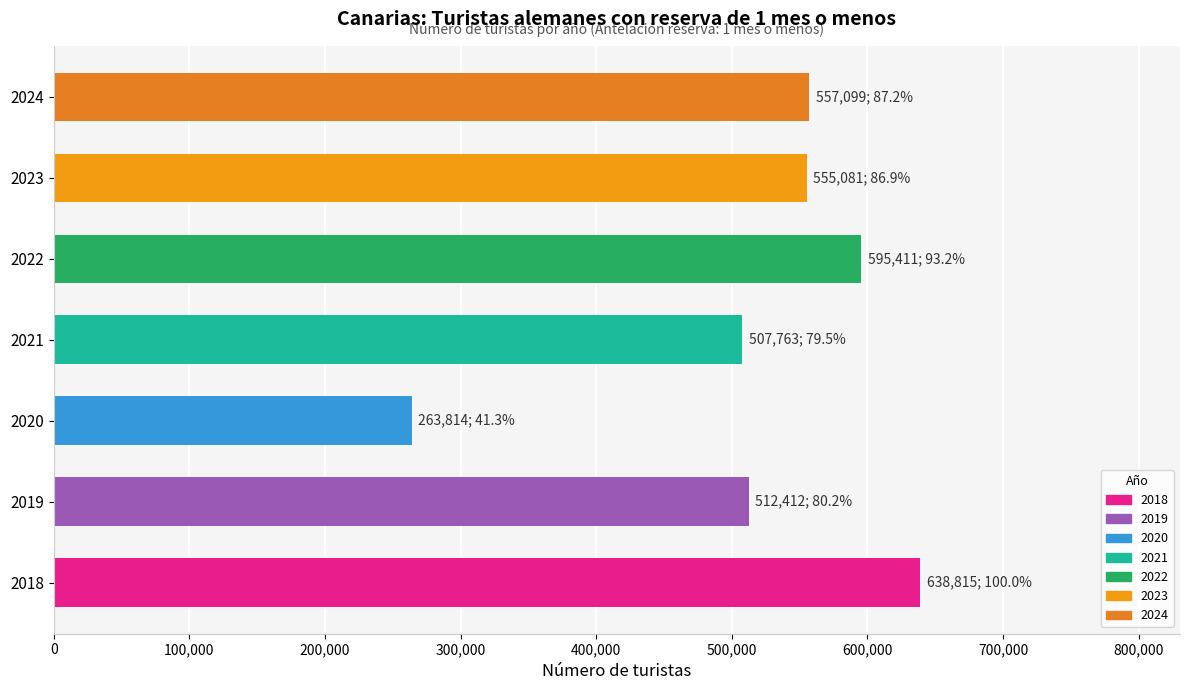

What is the maximum value shown in the chart?

638815